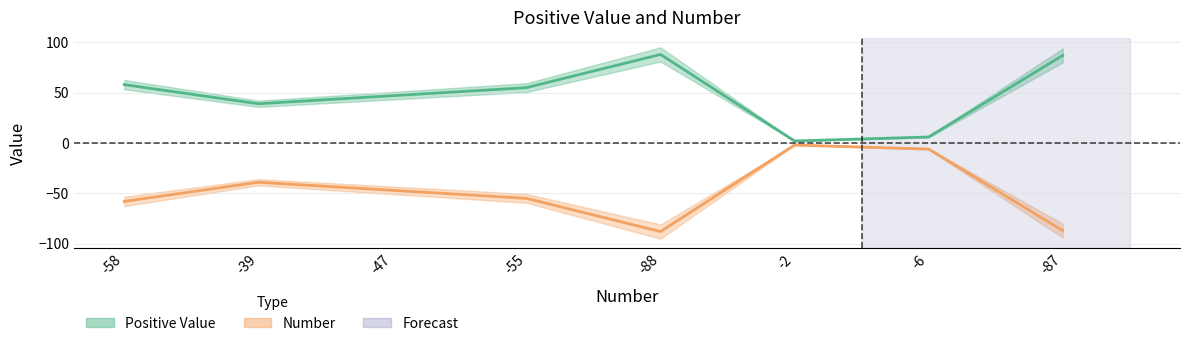

The Number series shows -11 at -6. True or false?

False